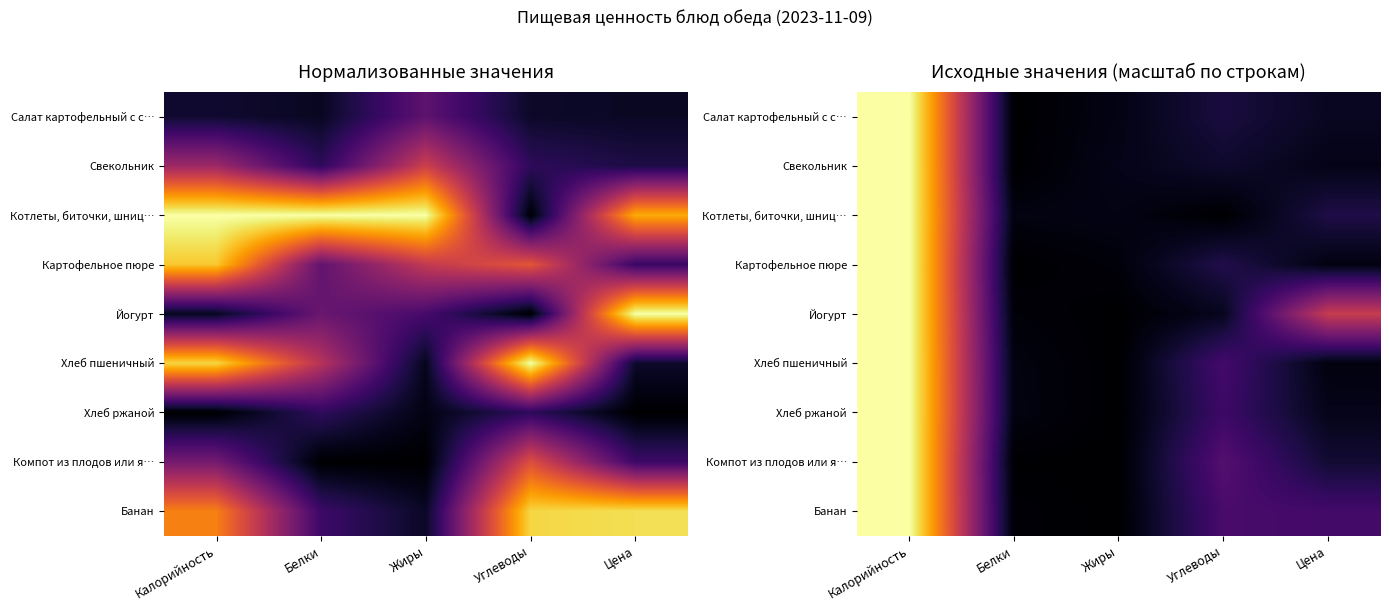

What is the difference between the maximum and minimum values in the Йогурт series?

1.0